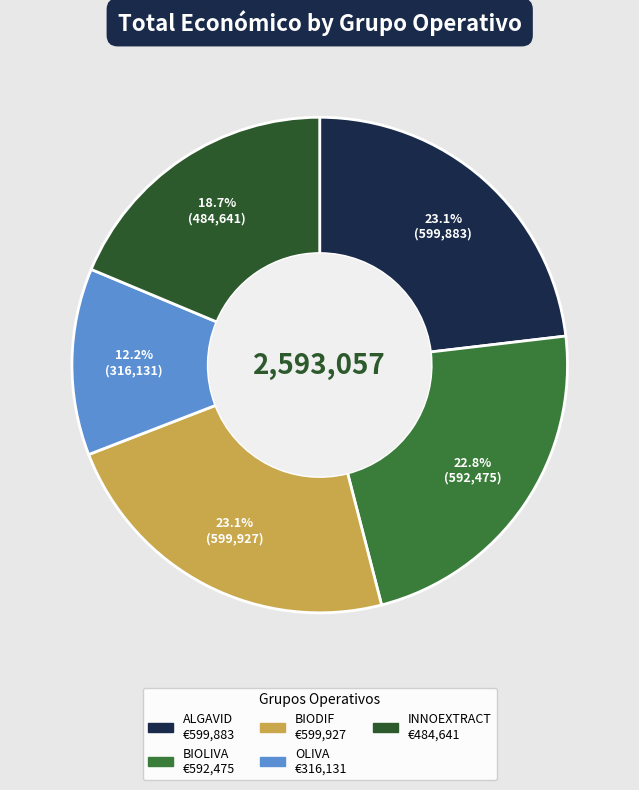

Between INNOEXTRACT and ALGAVID, which is larger?

ALGAVID